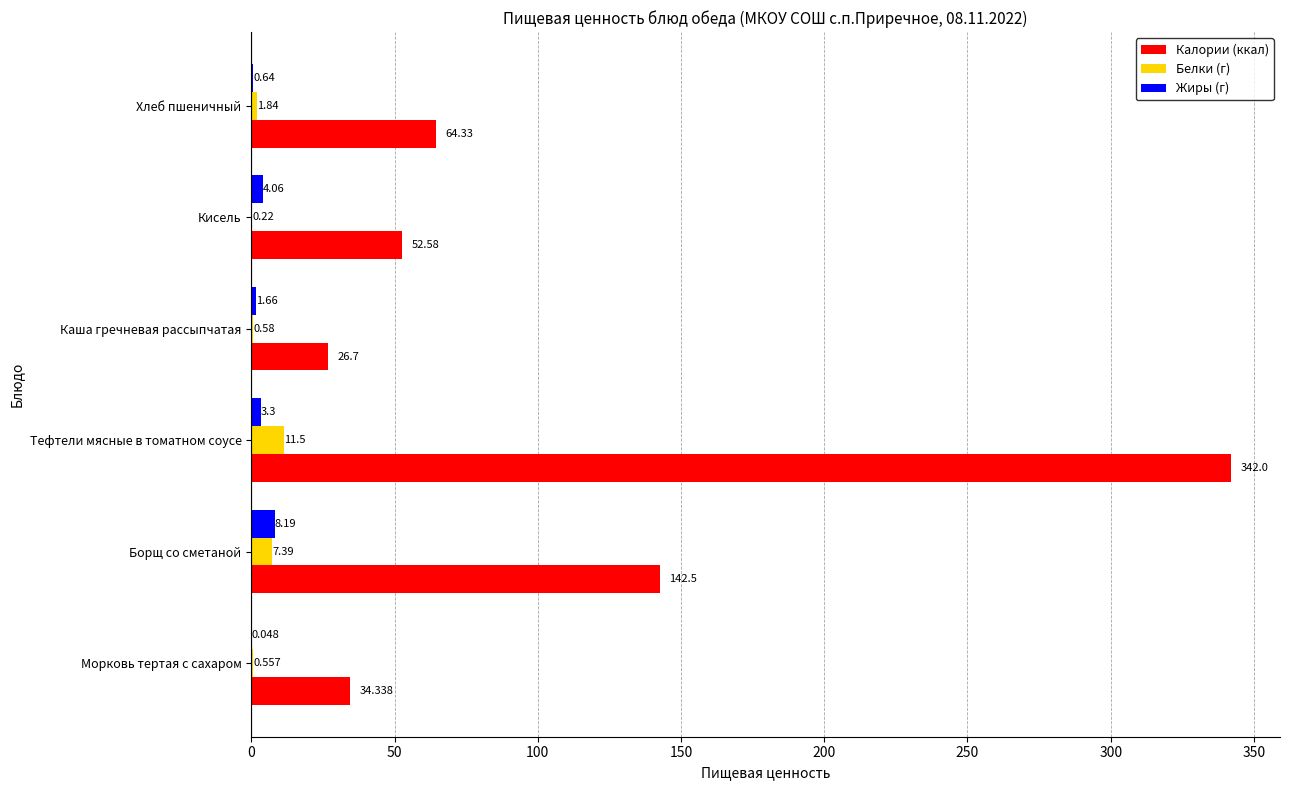

At which category is the sum across all series the highest?

Тефтели мясные в томатном соусе